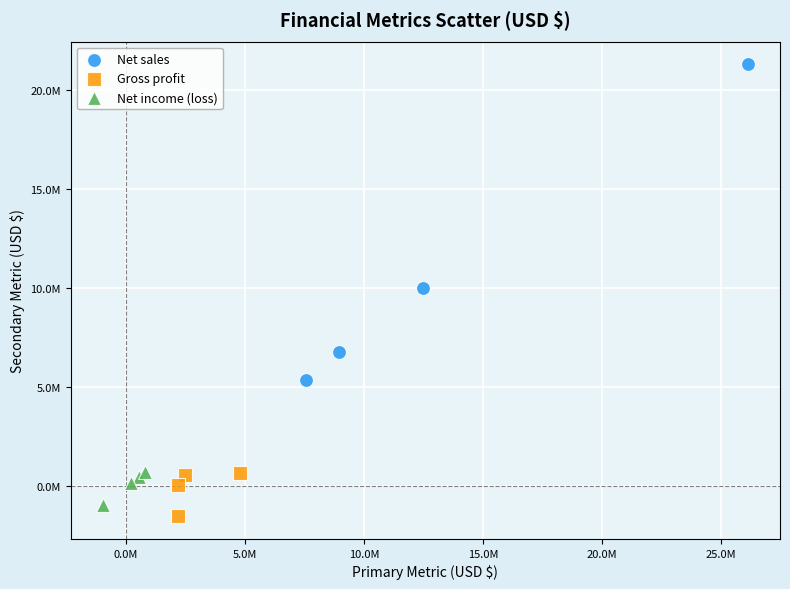

Which series has the largest Y range (max minus min)?

Net sales